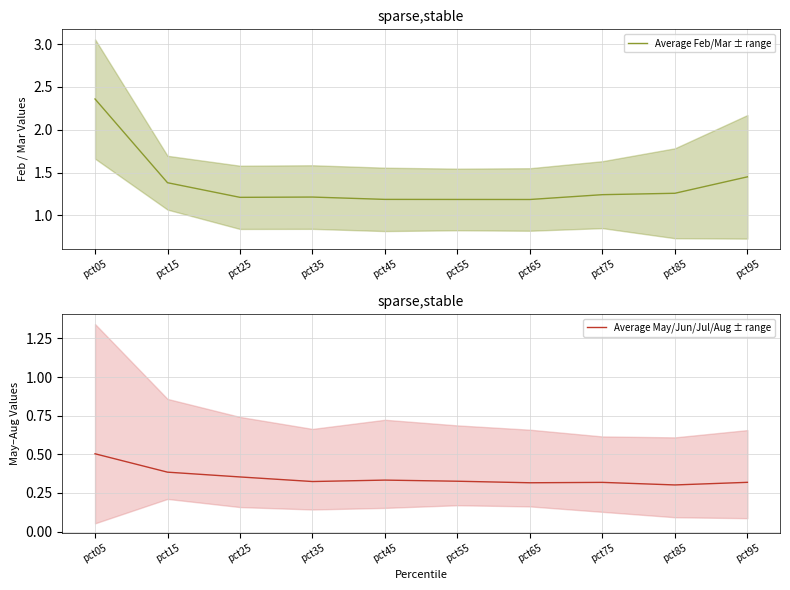

How many Average Feb/Mar ± range values are between 1 and 2?

9